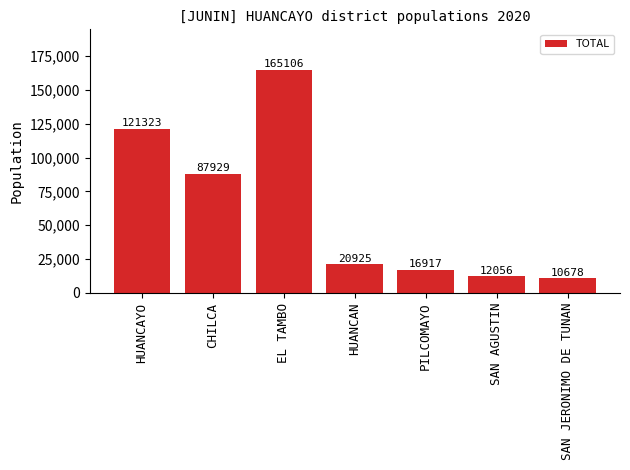

Between CHILCA and HUANCAYO, which is larger?

HUANCAYO